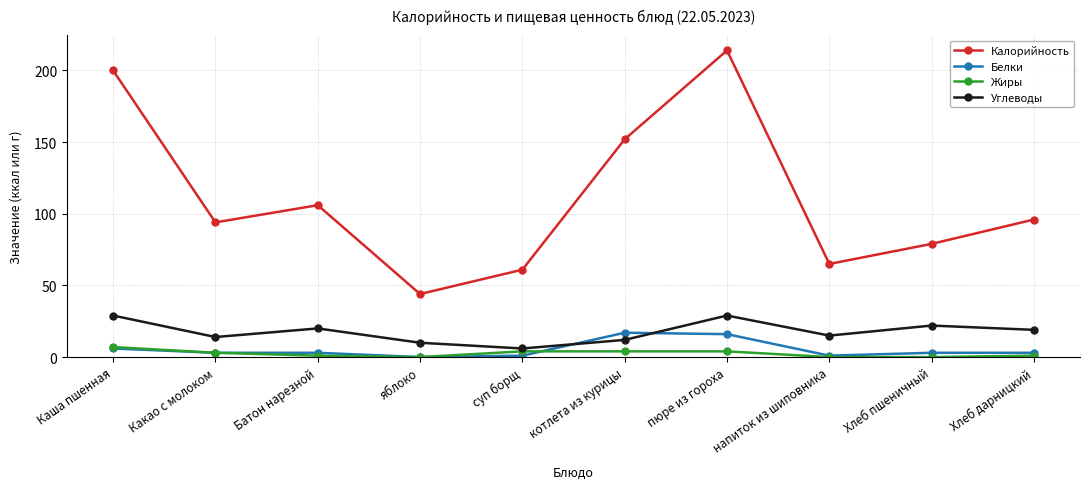

Between Каша пшенная and Хлеб пшеничный, which series saw the biggest shift?

Калорийность